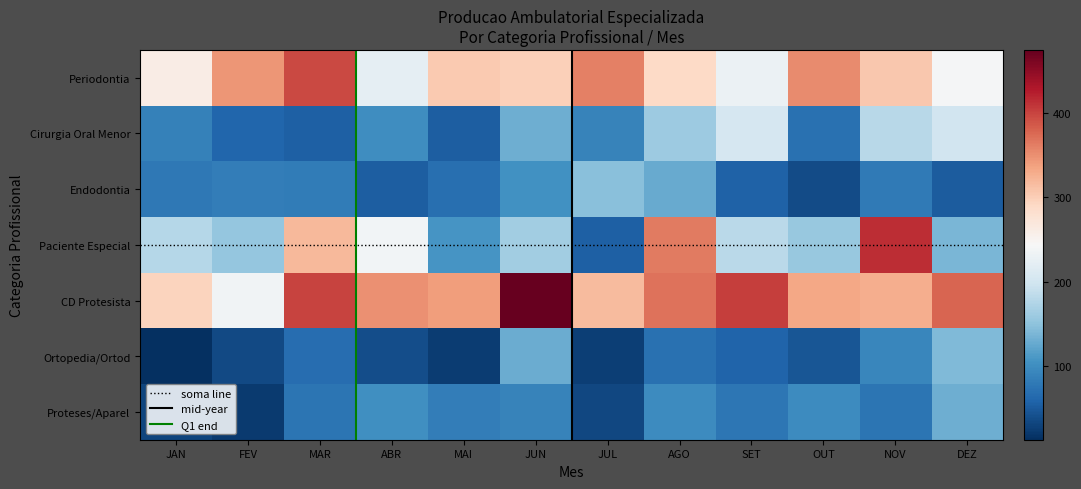

What is the difference between the highest and lowest values at MAR?

344